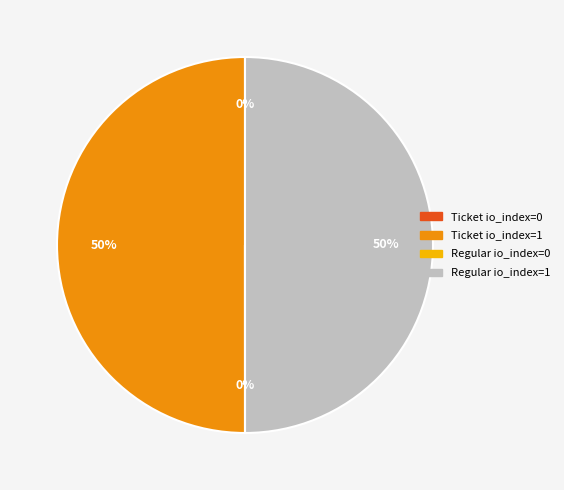

To the nearest percent, what percentage of the pie is Ticket io_index=1?

50%